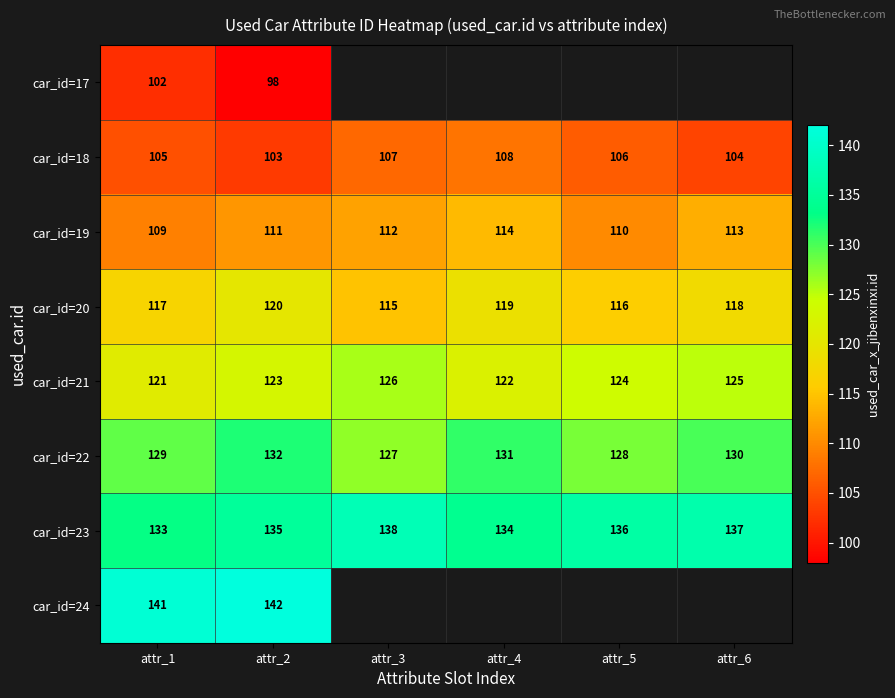

List the labels in order of car_id=22 value, largest first.

attr_2, attr_4, attr_6, attr_1, attr_5, attr_3